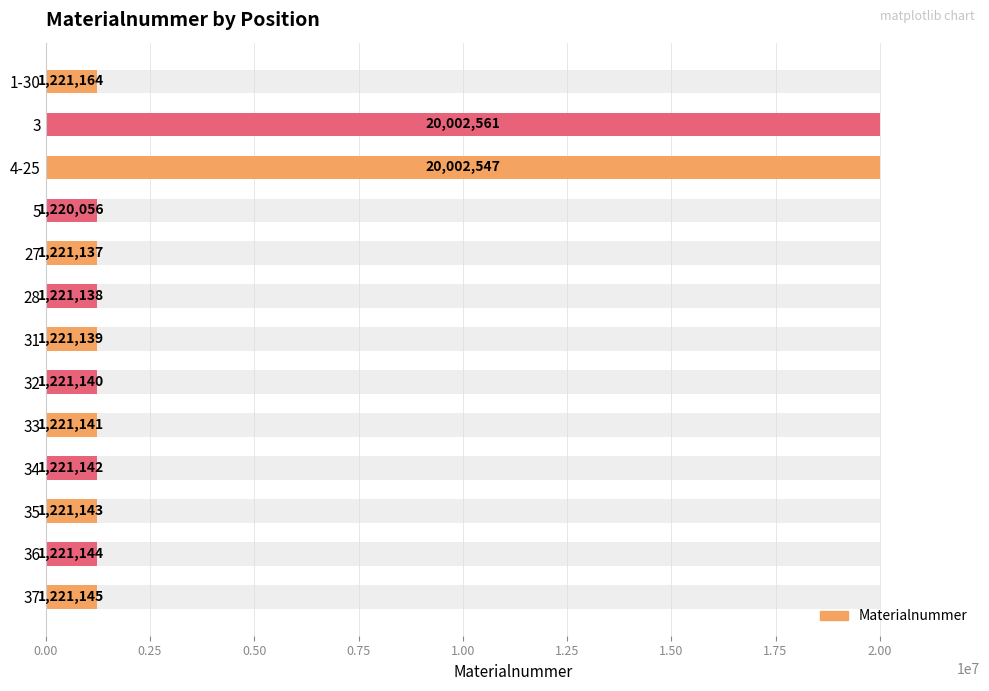

How many bars are there in total?

13